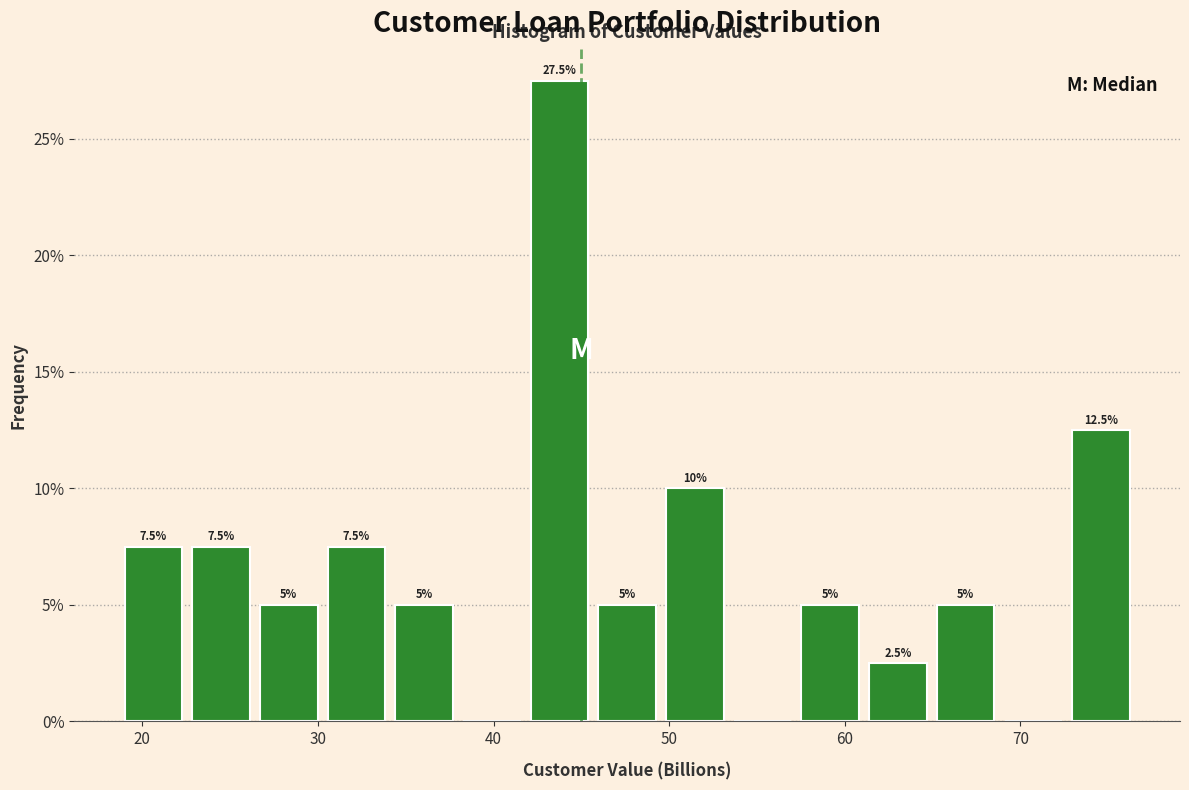

Read against the x-axis, roughly where is the centre of the tallest bar?

44